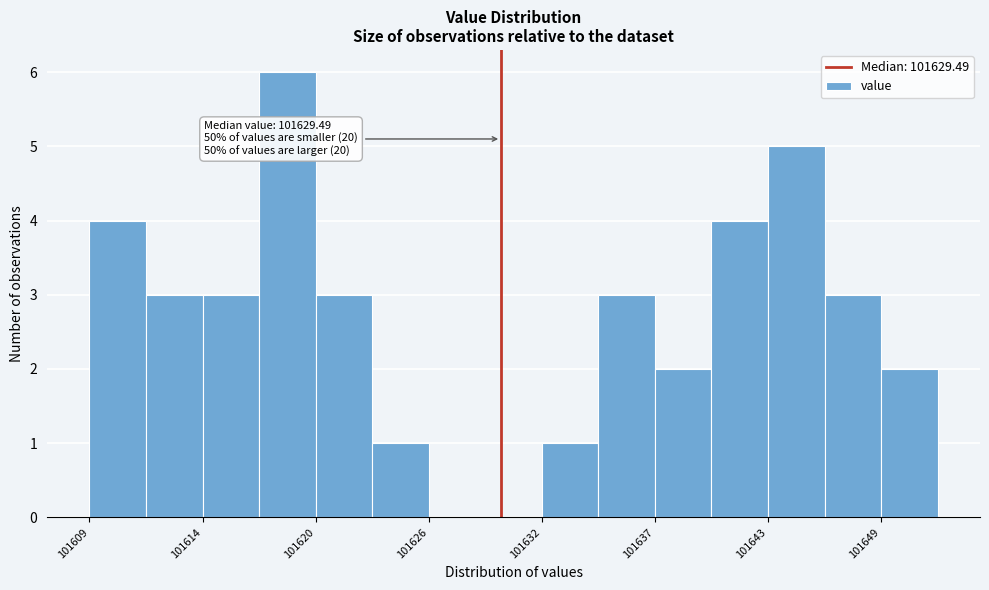

Around what value on the x-axis is the tallest bar? Give the approximate position of its centre, as read against the axis.

101619